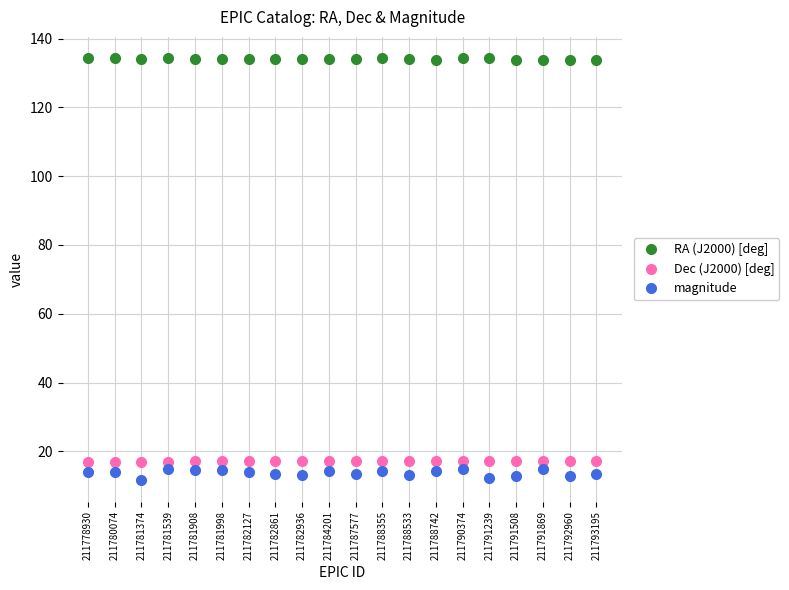

How many categories are shown in the chart?

20